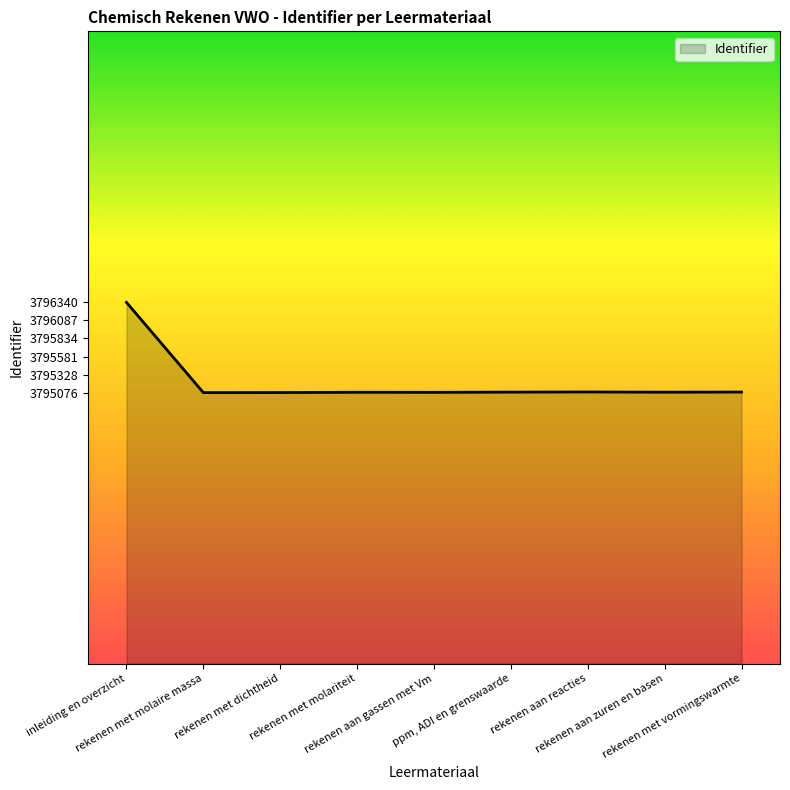

What is the greatest value displayed?

3796340